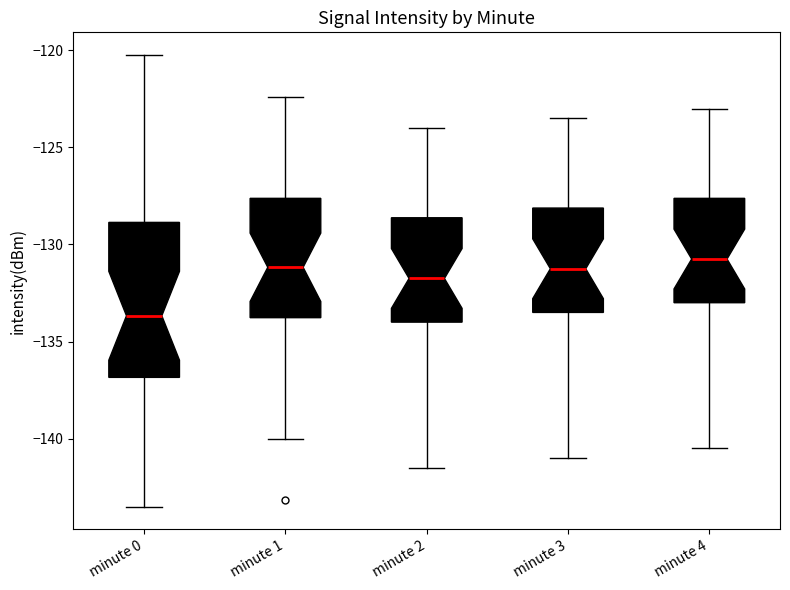

Which box has the lowest median line?

minute 0